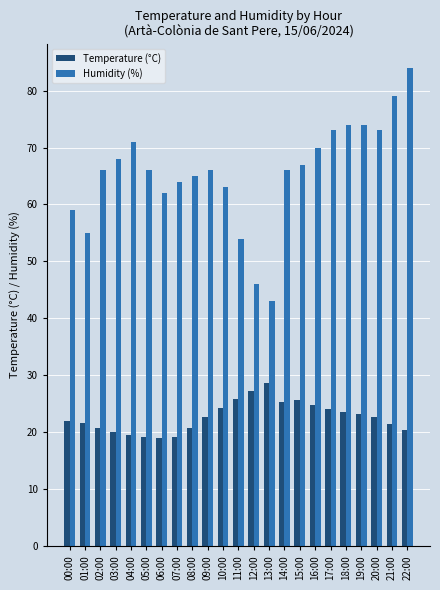

What is the difference between the maximum and minimum values in the Temperature (°C) series?

9.6